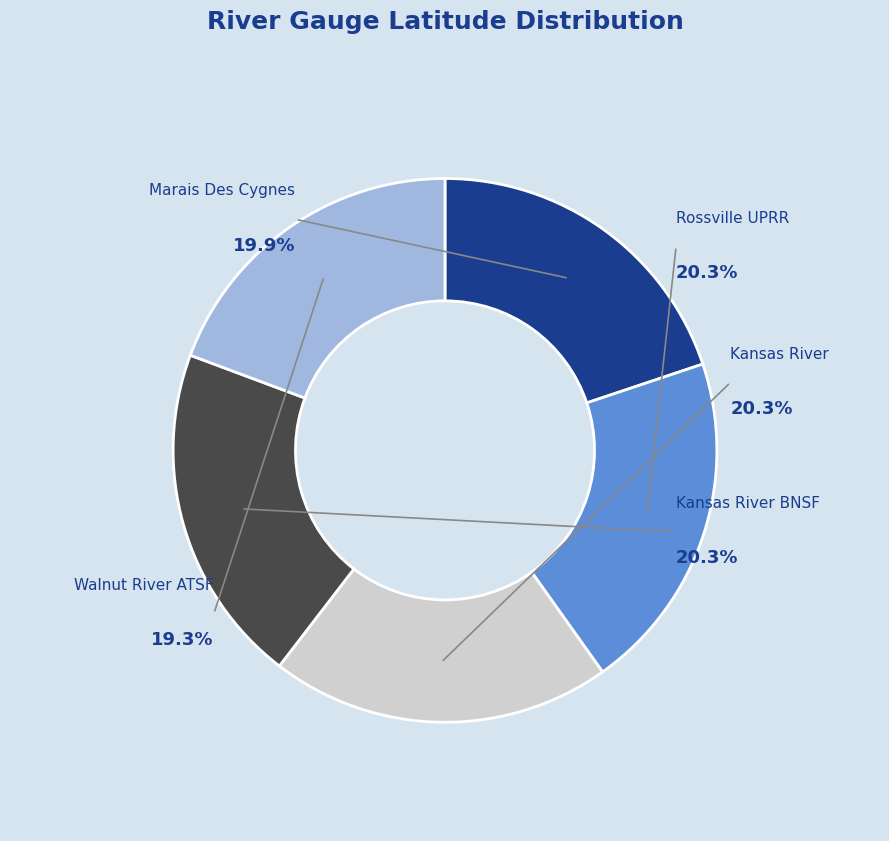

How many slices are in this pie chart?

5